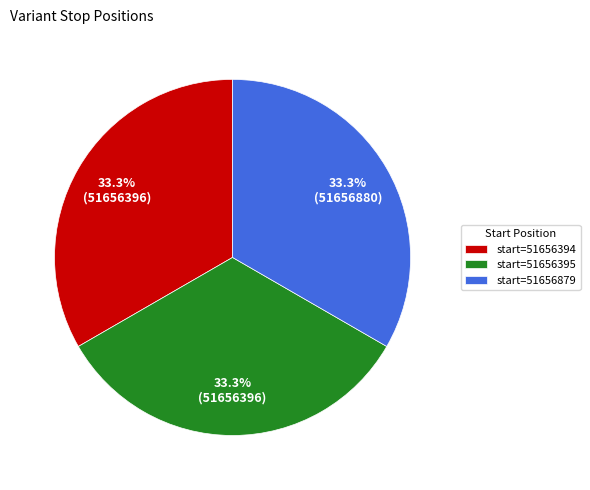

Combined, do start=51656394 and start=51656879 account for over 50%?

Yes